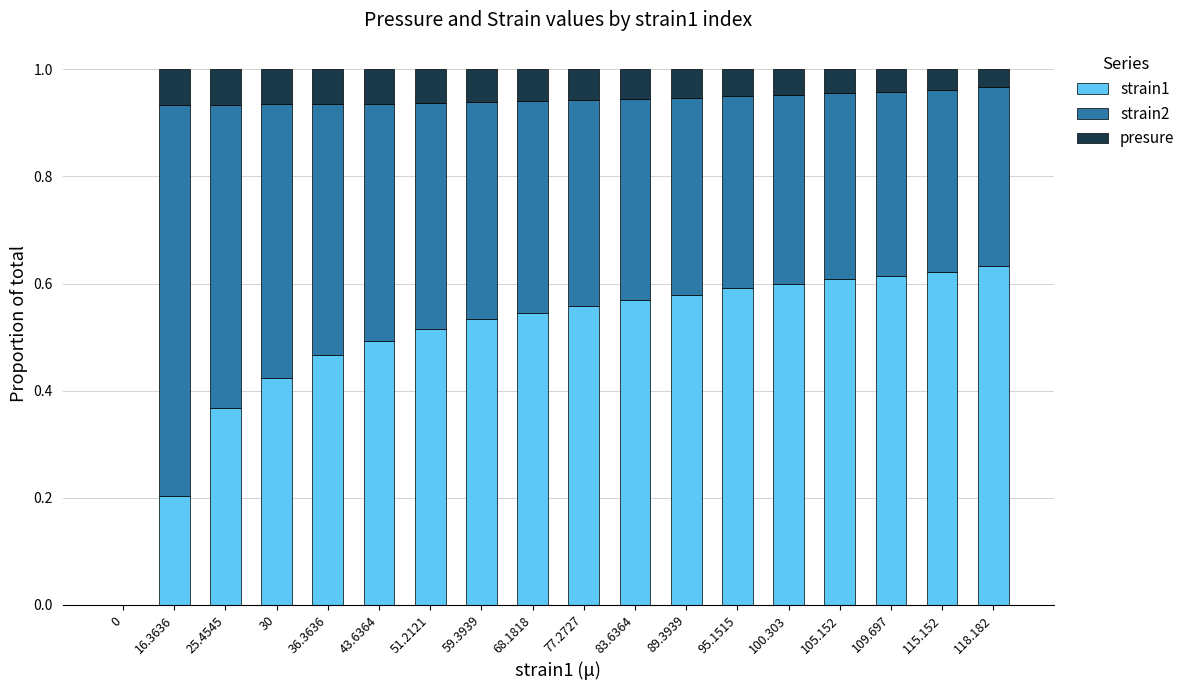

Is it true that strain1 equals 0.9 at 115.152?

False